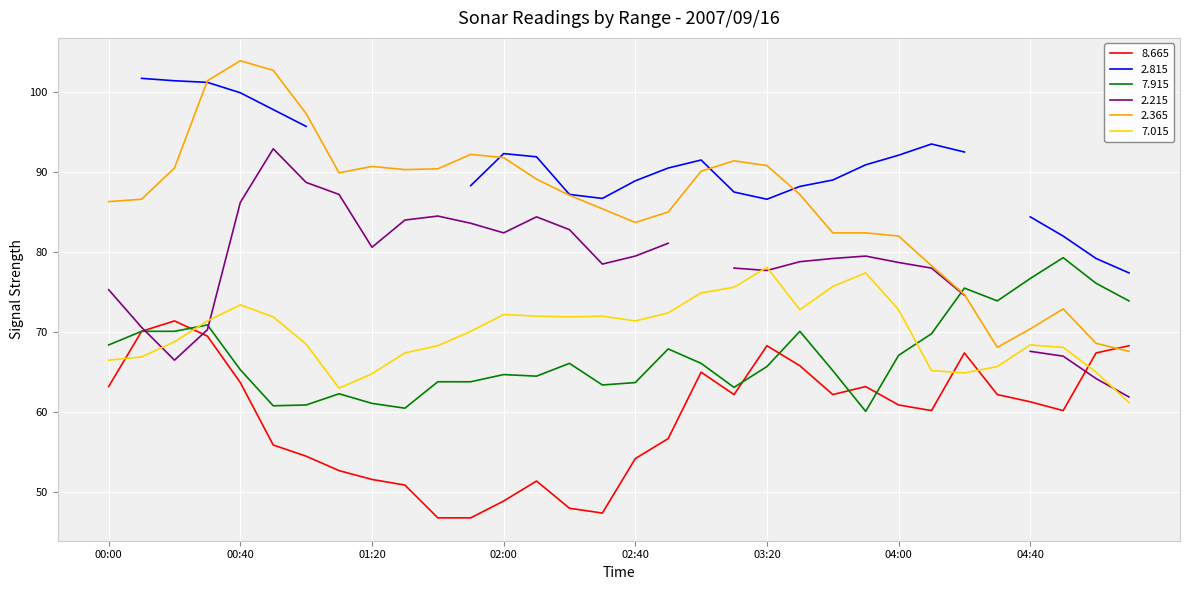

At which label is   2.365 closest to 85?

02:50